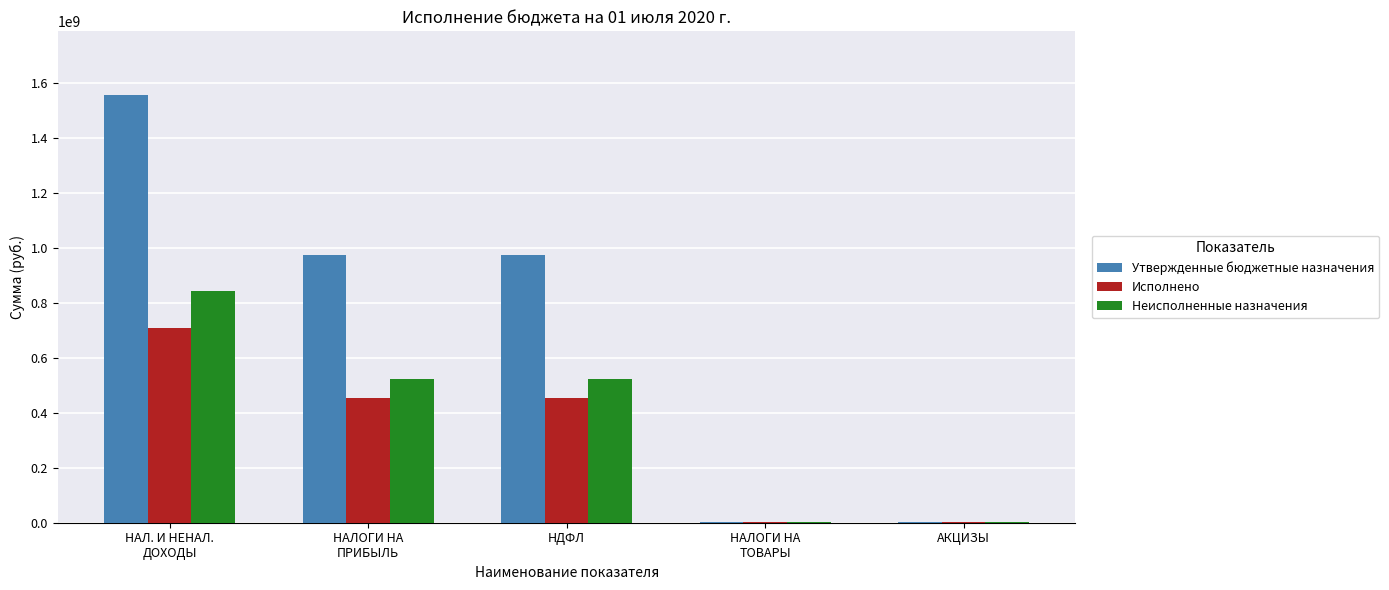

How many data points does each series have?

5